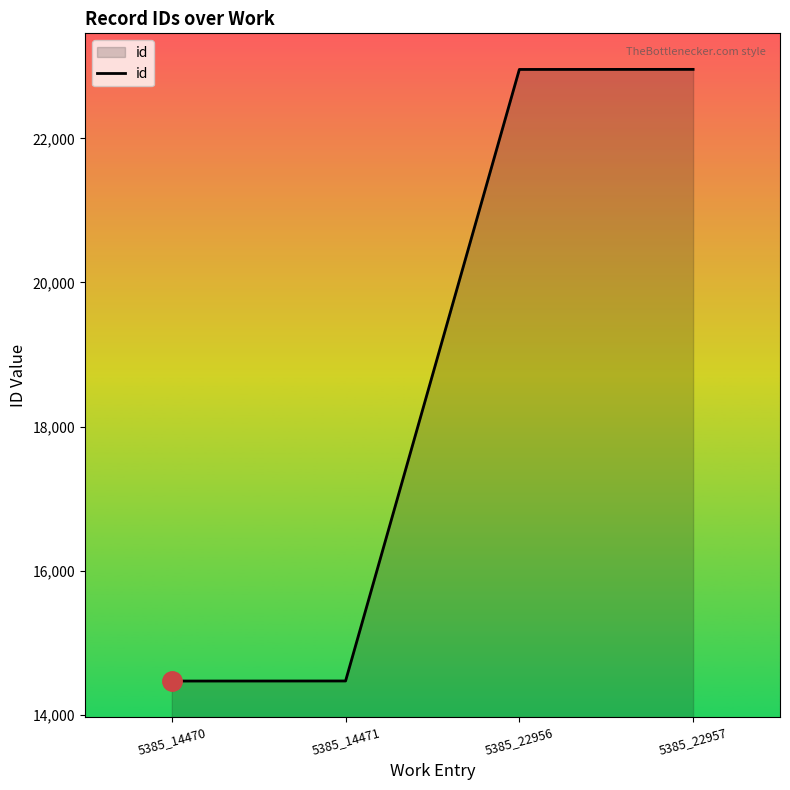

Is it true that the value at 5385_14471 is 14471?

True